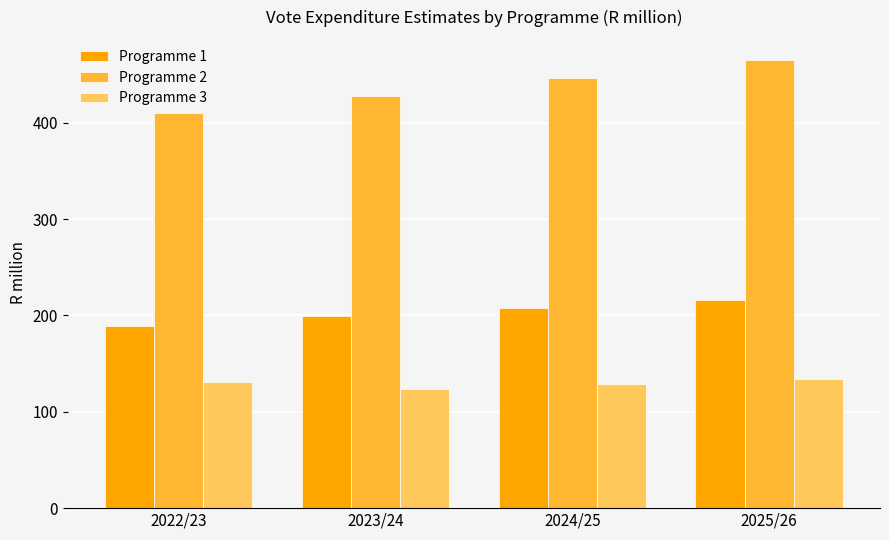

True or false: Programme 3 has a value of 128.5 at 2024/25.

True